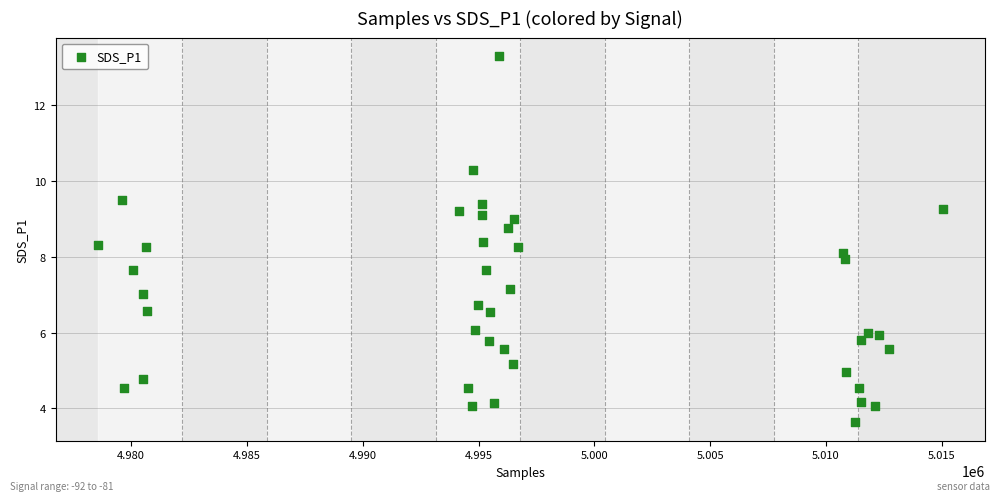

What is the range of Y values (max minus min)?

9.7